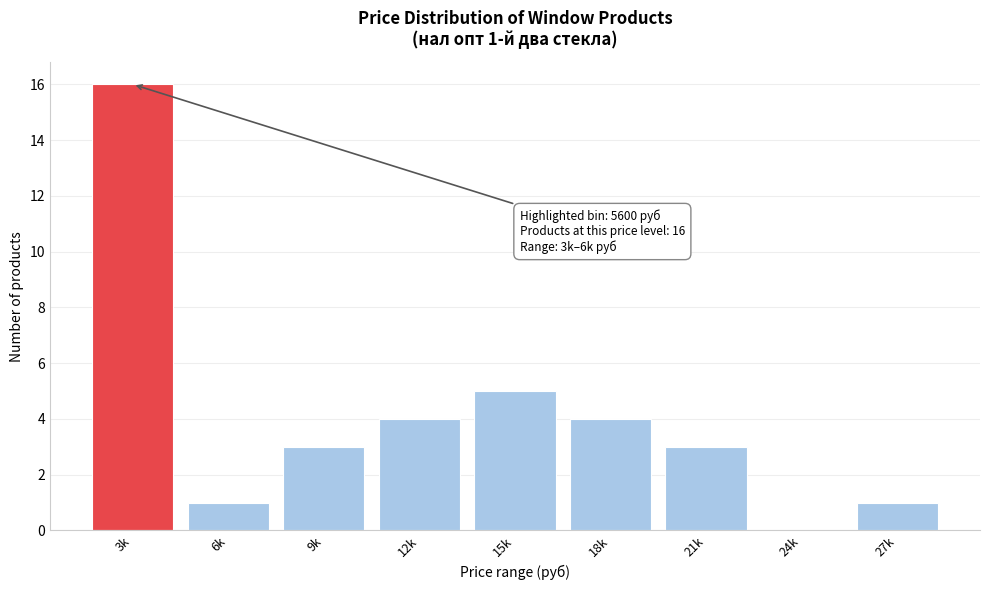

Reading left to right, transcribe all the data shown in this chart.

3k=16	6k=1	9k=3	12k=4	15k=5	18k=4	21k=3	24k=0	27k=1